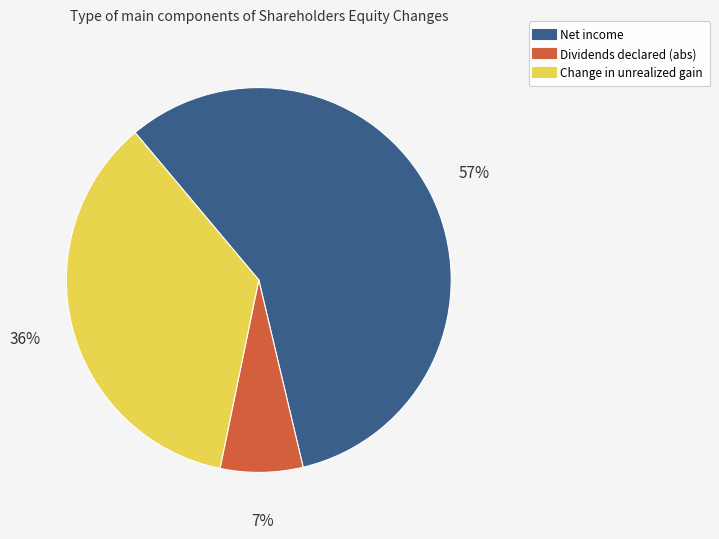

Is there any slice that represents more than half of the pie?

Yes